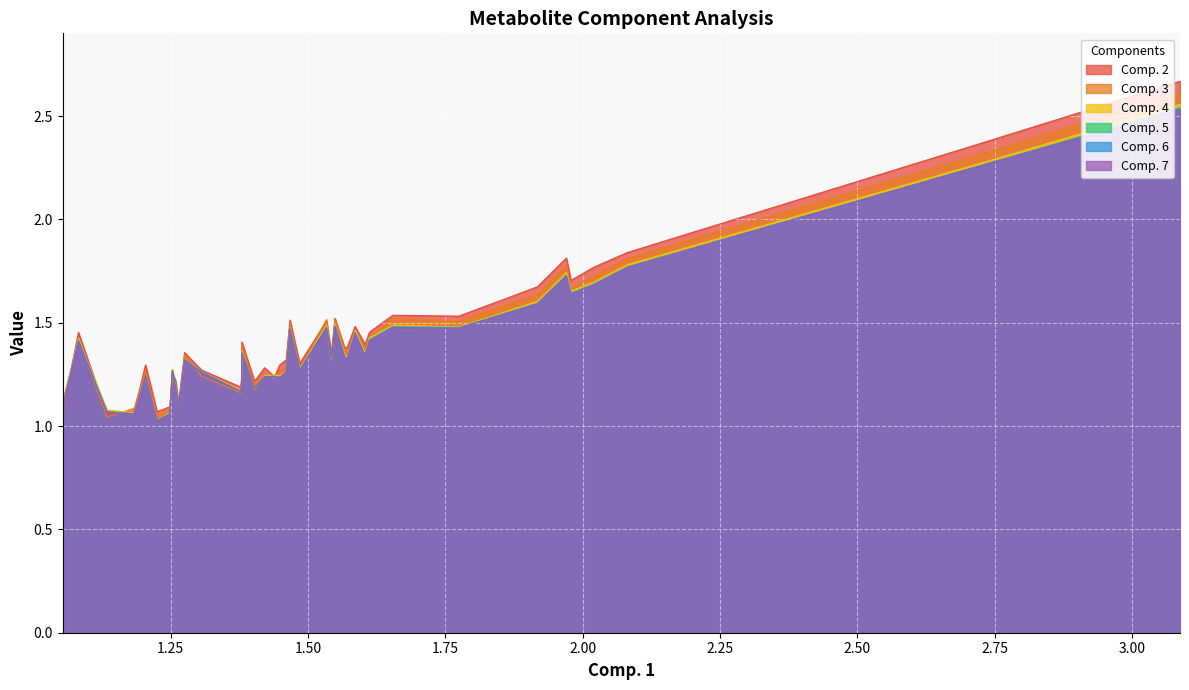

Which series has the widest spread of values?

Comp. 2